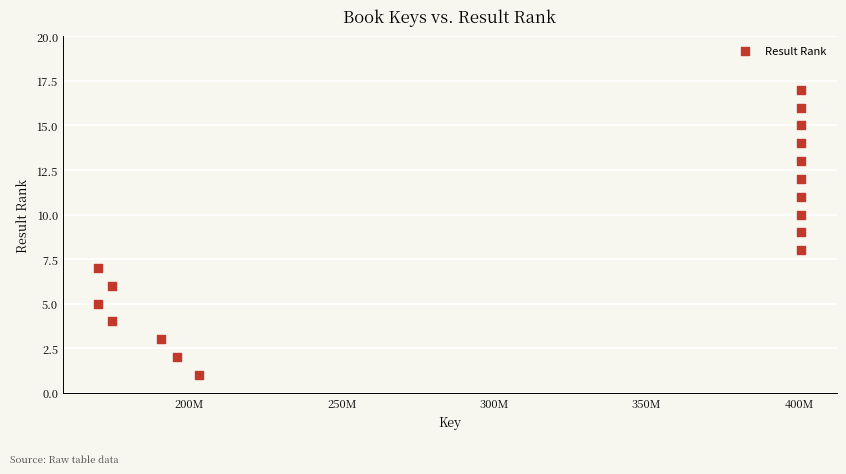

What is the range of X values (max minus min)?

230640206